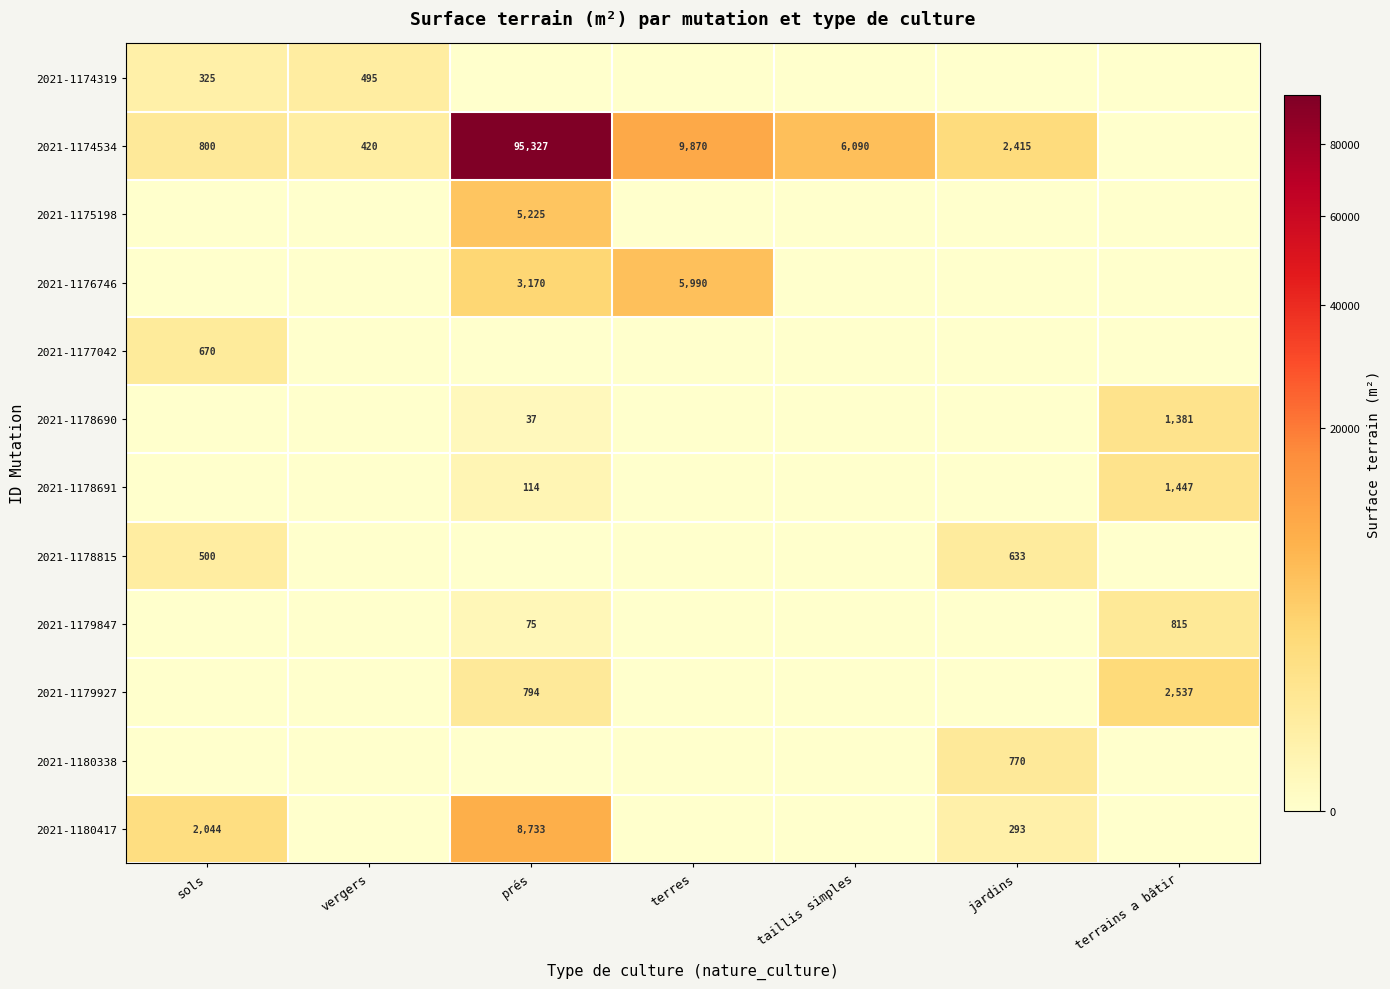

The 2021-1176746 series shows 2972 at terres. True or false?

False